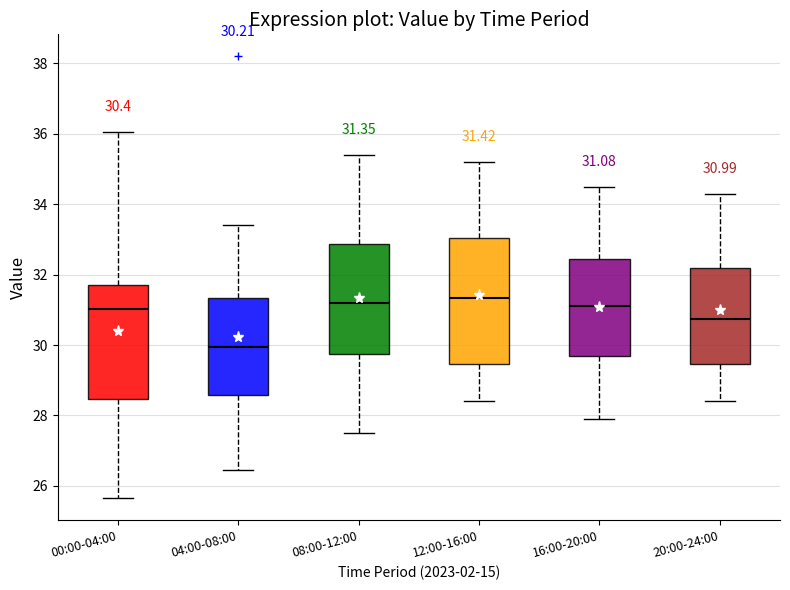

Which box is the tallest, from its lower edge to its upper edge?

12:00-16:00